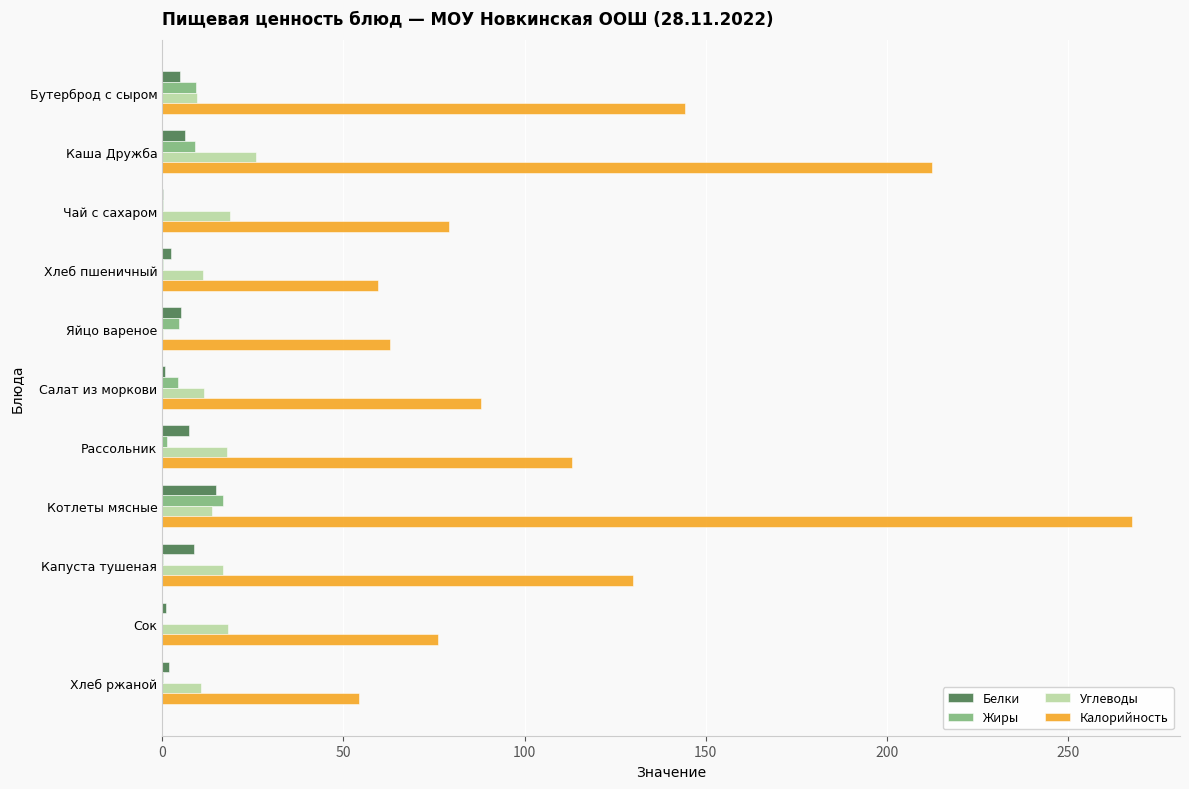

What are all the series names shown in the legend?

Белки, Жиры, Углеводы, Калорийность